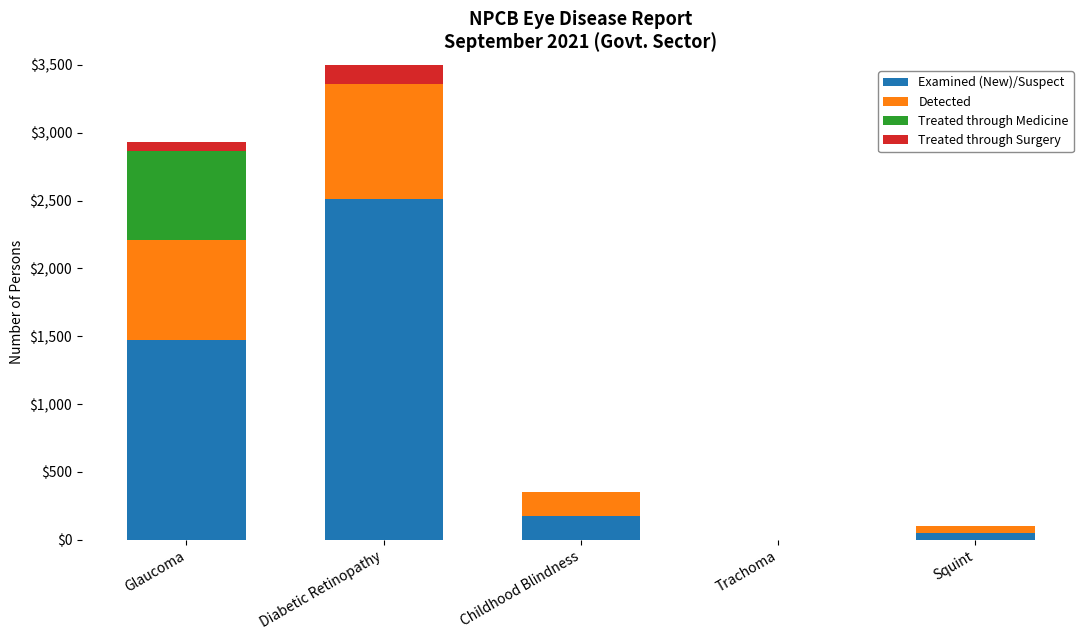

Rank the categories by Treated through Medicine value from highest to lowest.

Glaucoma, Diabetic Retinopathy, Childhood Blindness, Trachoma, Squint